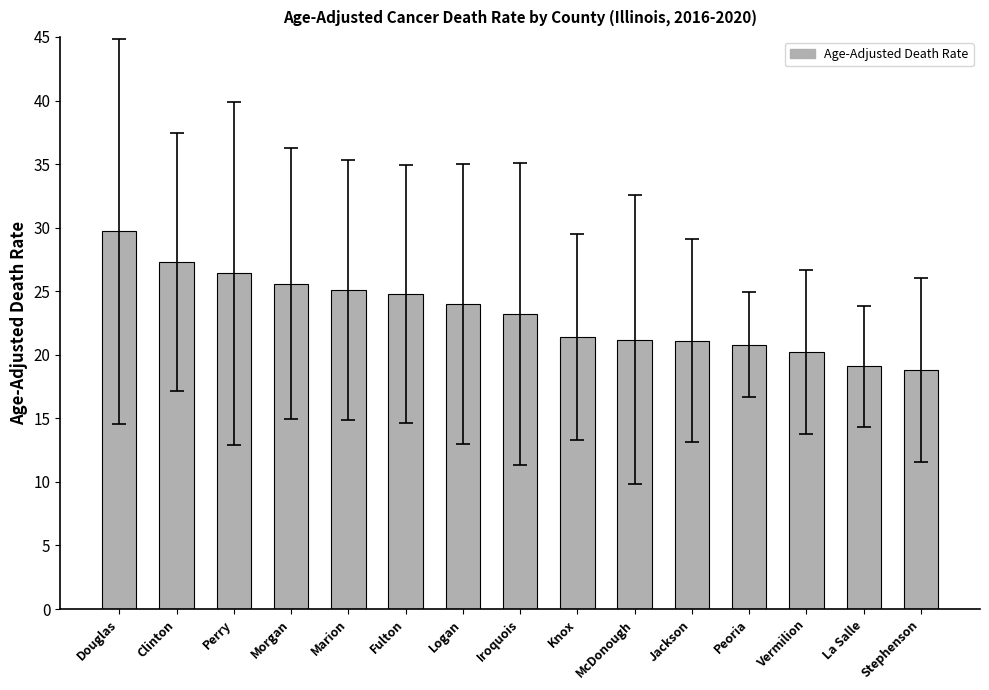

At which label does the data first exceed 23?

Douglas